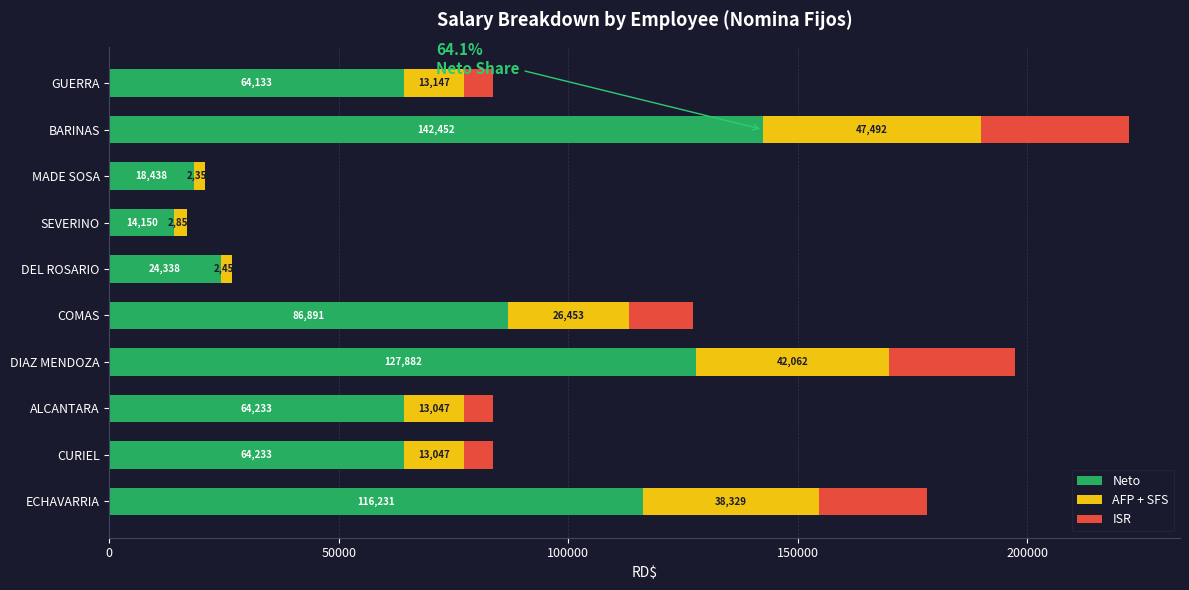

At which category is the sum across all series the highest?

BARINAS